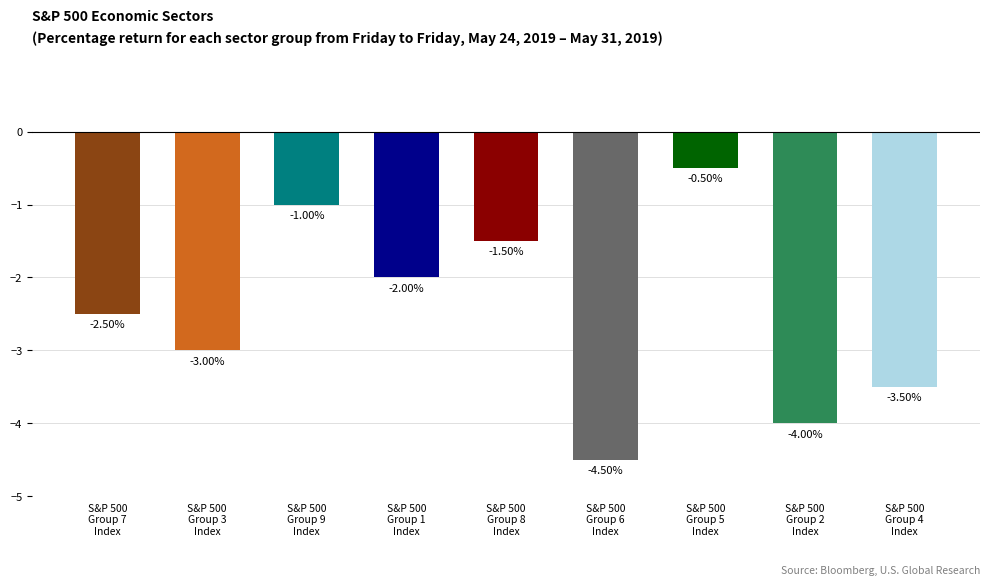

Reading right to left, transcribe all the data shown in this chart.

S&P 500
Group 4
Index=-3.5	S&P 500
Group 2
Index=-4.0	S&P 500
Group 5
Index=-0.5	S&P 500
Group 6
Index=-4.5	S&P 500
Group 8
Index=-1.5	S&P 500
Group 1
Index=-2.0	S&P 500
Group 9
Index=-1.0	S&P 500
Group 3
Index=-3.0	S&P 500
Group 7
Index=-2.5